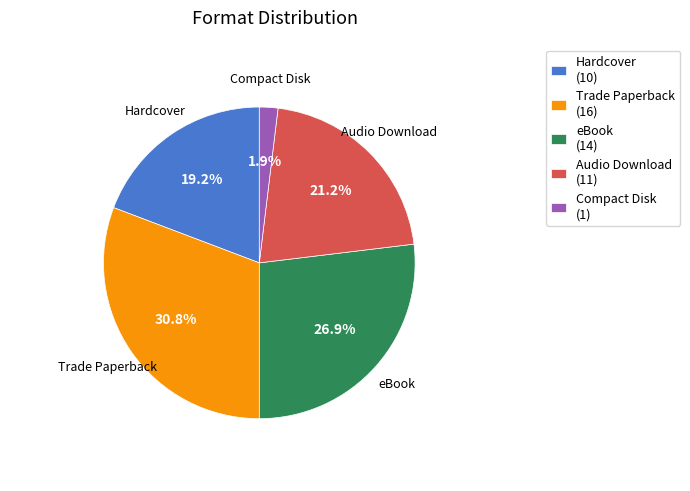

Approximately how many times larger is the value at Compact Disk compared to Hardcover?

0.1